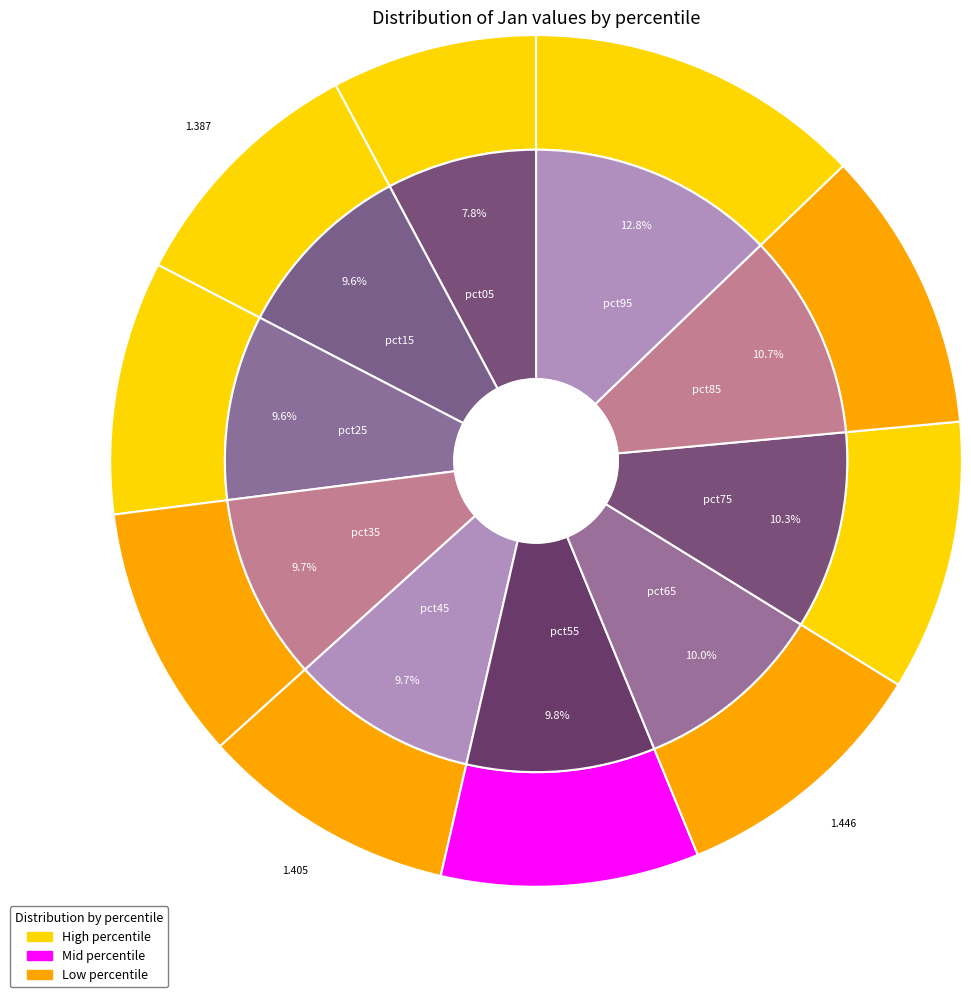

Is there a majority slice in this chart?

No